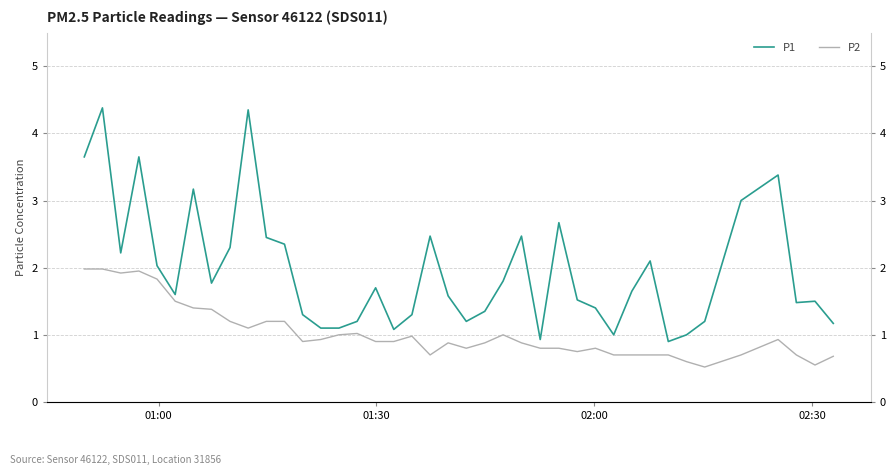

Is the value of P1 at 21 greater than the value of P2 at 35?

Yes